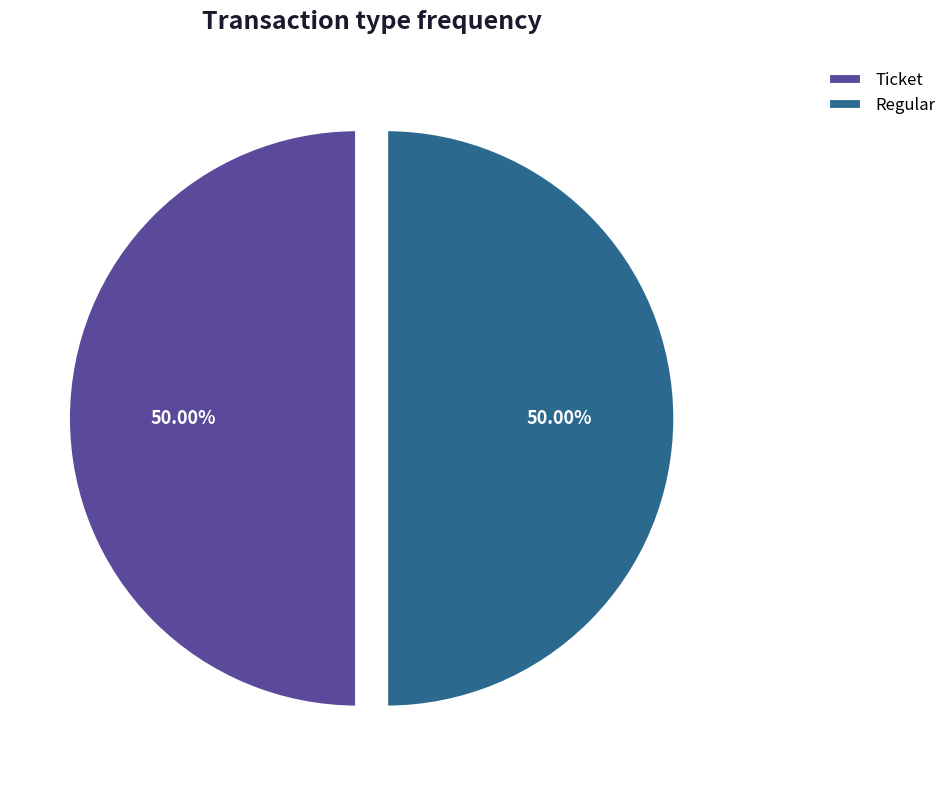

To the nearest percent, what is the combined percentage of Ticket and Regular?

100%